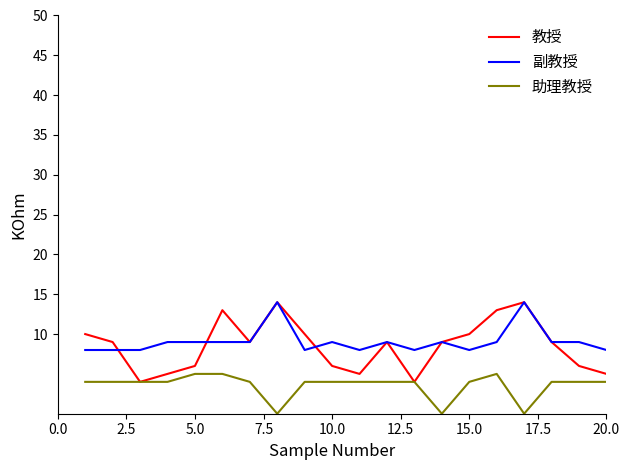

Which series has the widest spread of values?

教授